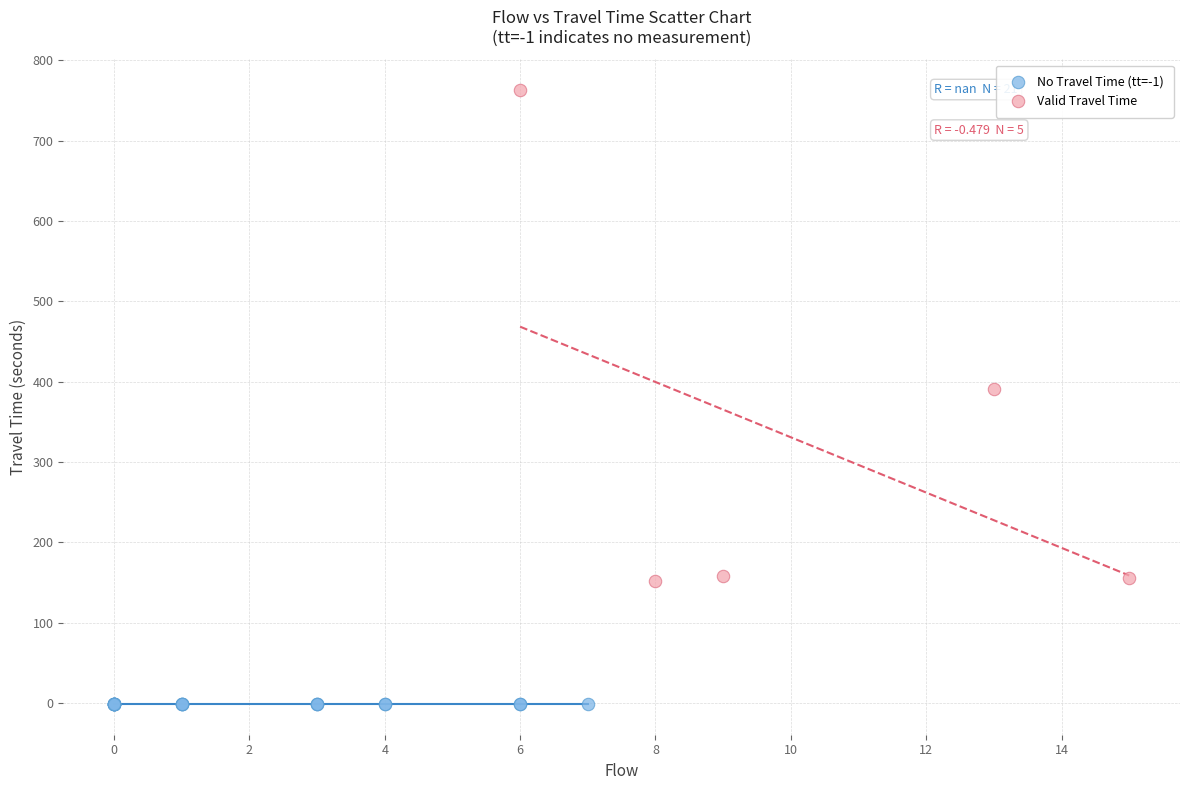

Which series contains the lowest Y value?

No Travel Time (tt=-1)